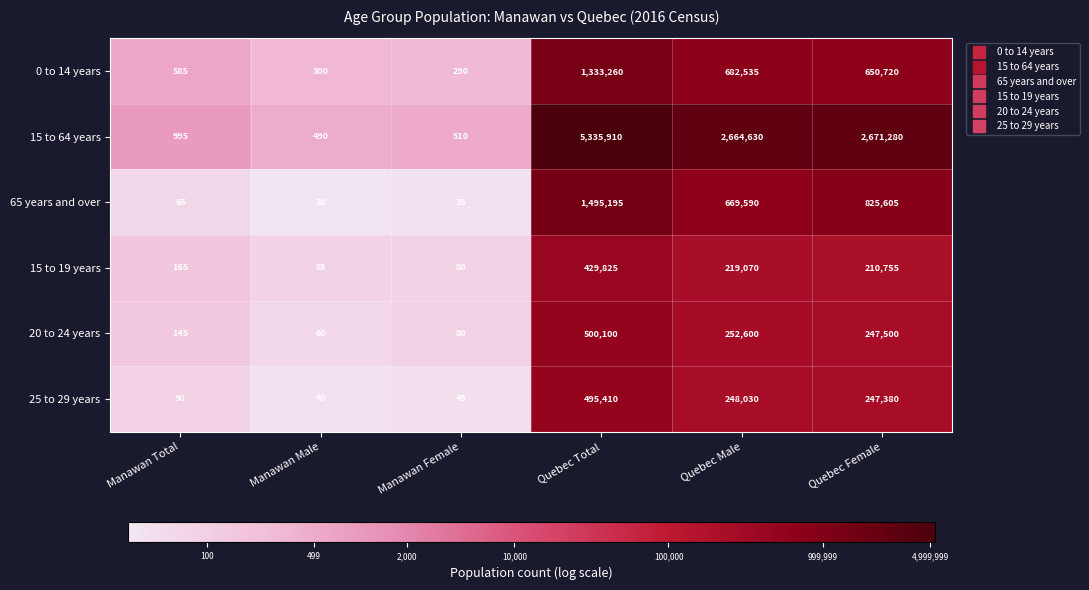

What is the sum of the 20 to 24 years values at Quebec Female and Quebec Total?

747600